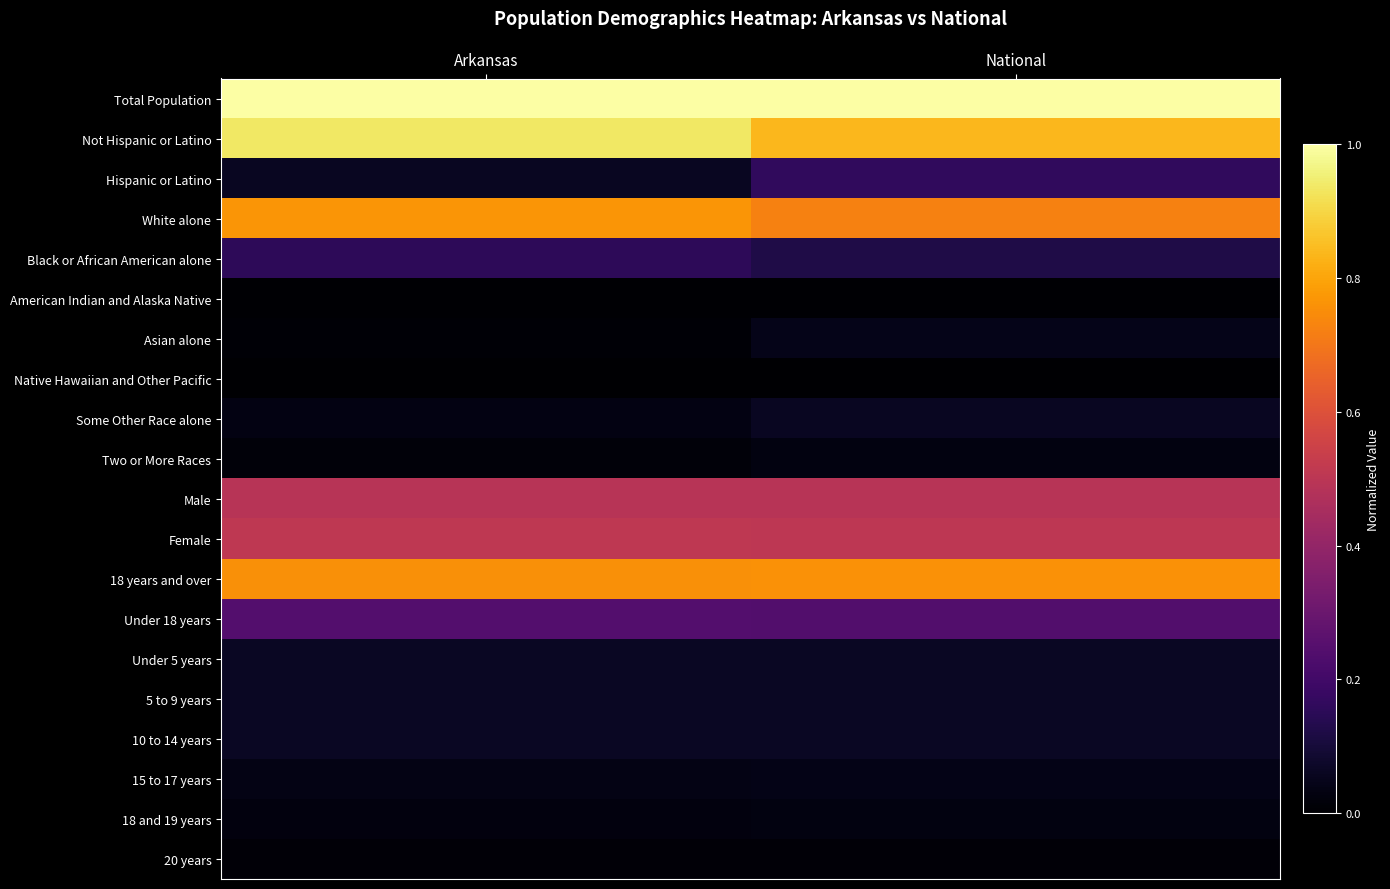

Reading left to right, what are all the values shown in this chart?

Total Population: Arkansas=1.0	National=1.0
Not Hispanic or Latino: Arkansas=0.9	National=0.8
Hispanic or Latino: Arkansas=0.1	National=0.2
White alone: Arkansas=0.8	National=0.7
Black or African American alone: Arkansas=0.2	National=0.1
American Indian and Alaska Native: Arkansas=0.0	National=0.0
Asian alone: Arkansas=0.0	National=0.0
Native Hawaiian and Other Pacific: Arkansas=0.0	National=0.0
Some Other Race alone: Arkansas=0.0	National=0.1
Two or More Races: Arkansas=0.0	National=0.0
Male: Arkansas=0.5	National=0.5
Female: Arkansas=0.5	National=0.5
18 years and over: Arkansas=0.8	National=0.8
Under 18 years: Arkansas=0.2	National=0.2
Under 5 years: Arkansas=0.1	National=0.1
5 to 9 years: Arkansas=0.1	National=0.1
10 to 14 years: Arkansas=0.1	National=0.1
15 to 17 years: Arkansas=0.0	National=0.0
18 and 19 years: Arkansas=0.0	National=0.0
20 years: Arkansas=0.0	National=0.0